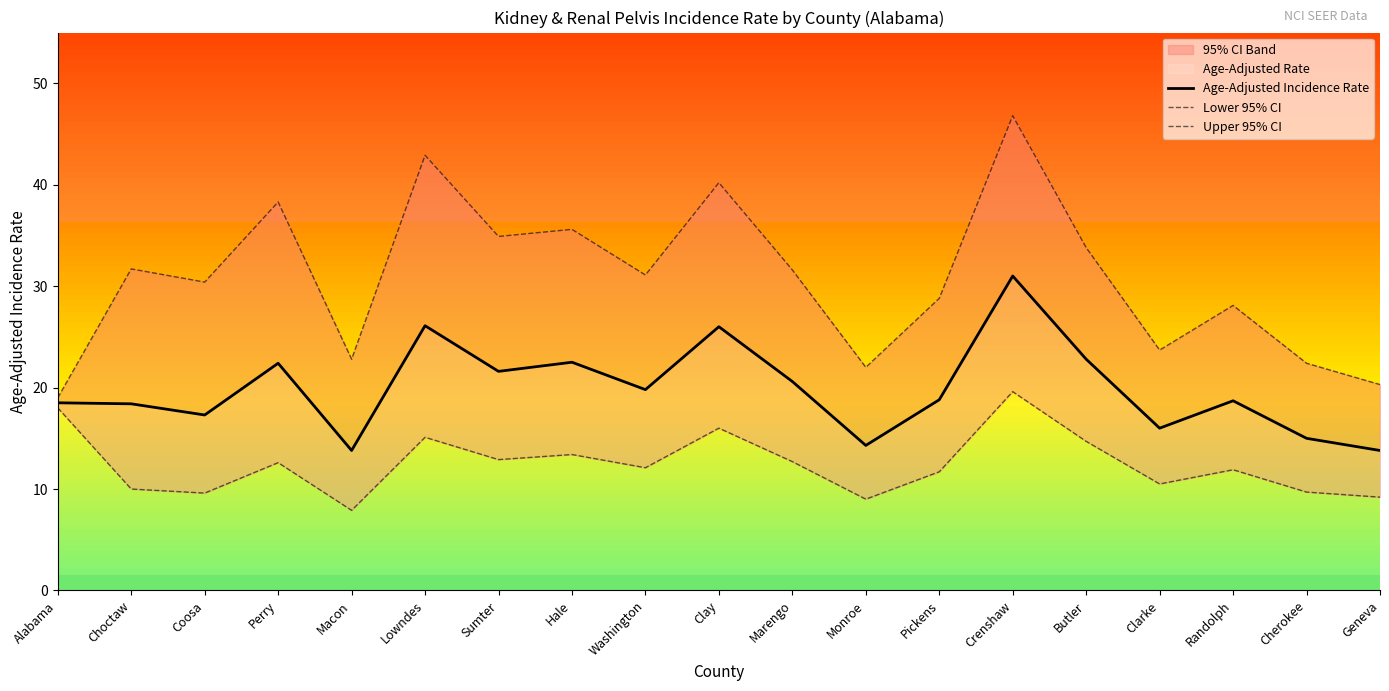

In Age-Adjusted Incidence Rate, how many points are lower than both neighbors (excluding endpoints)?

6